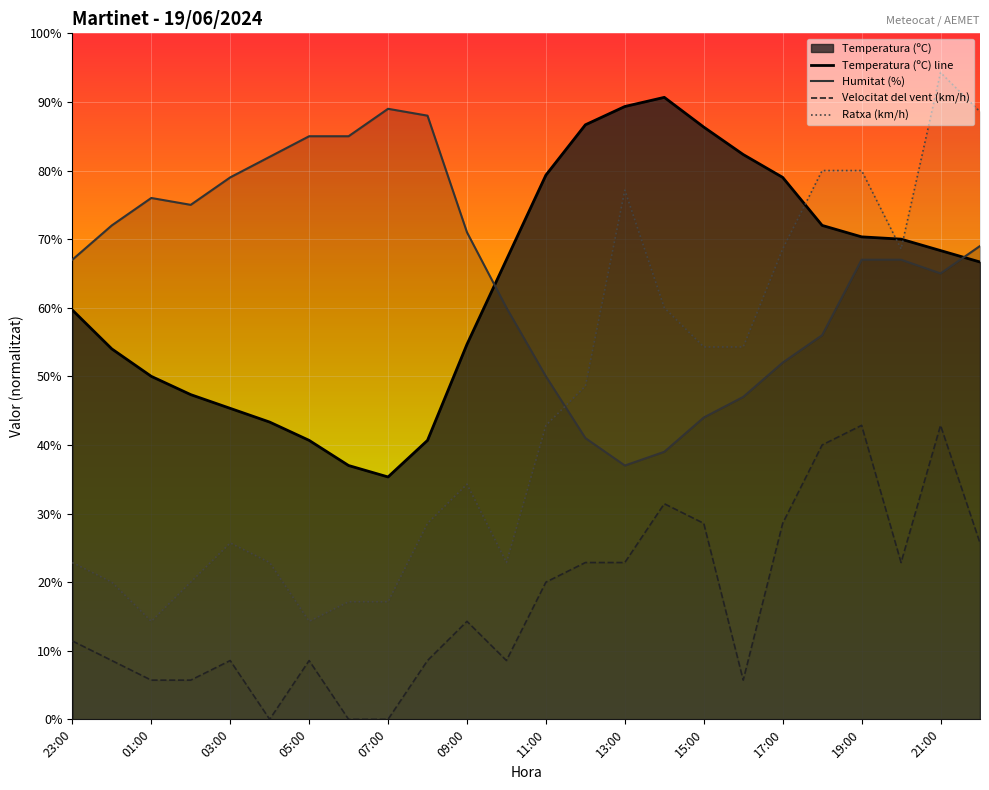

What are all the series names shown in the legend?

Temperatura (ºC) line, Humitat (%), Velocitat del vent (km/h), Ratxa (km/h)